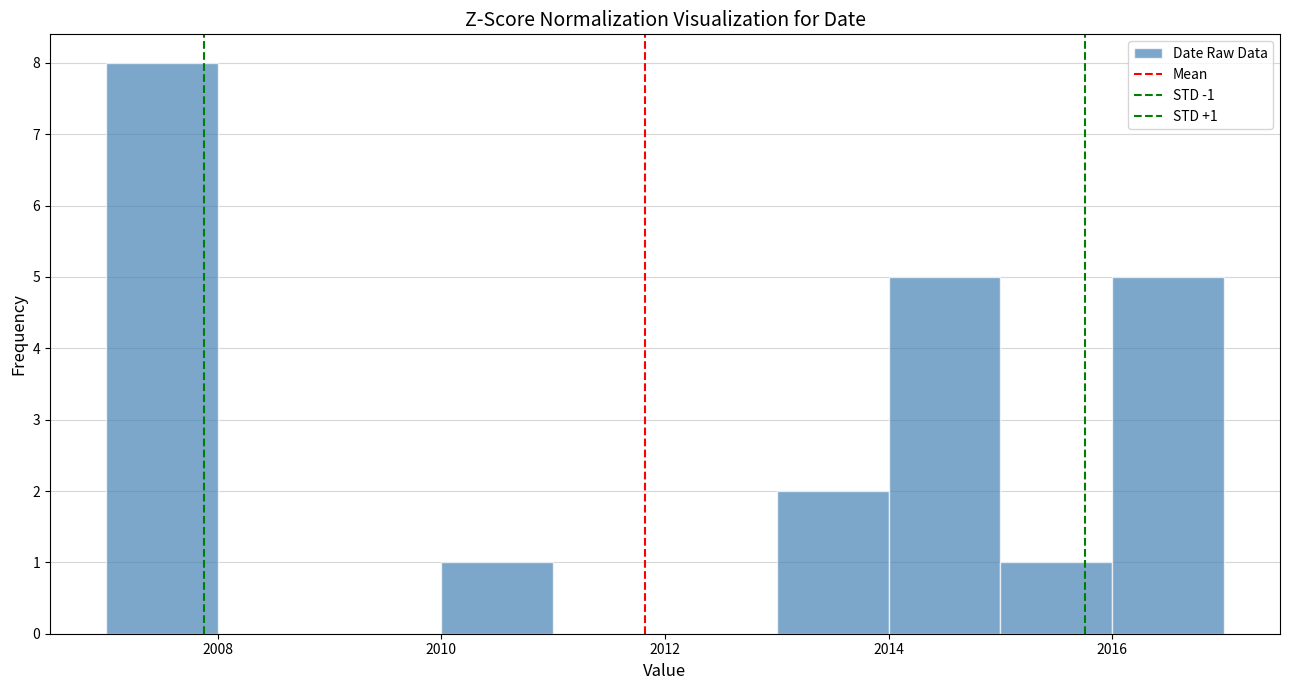

Over which range of the x-axis is the bar tallest?

2007 to 2008